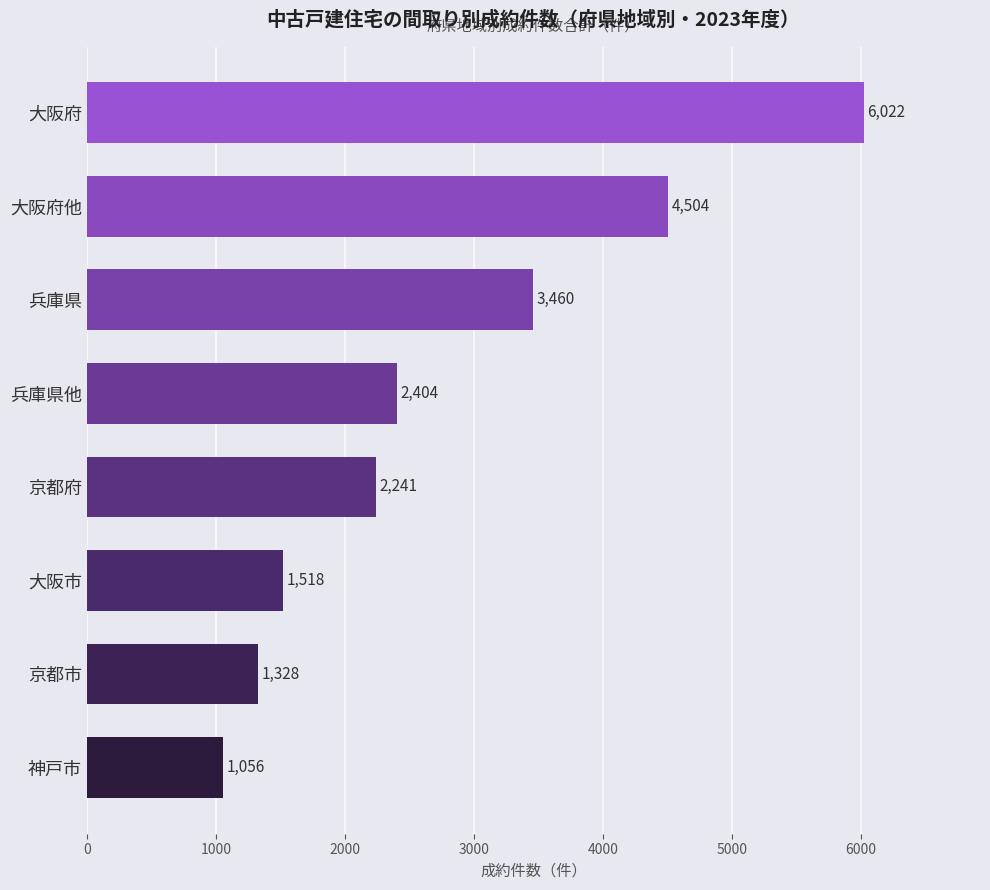

Where is the data nearest to the value 3539?

兵庫県